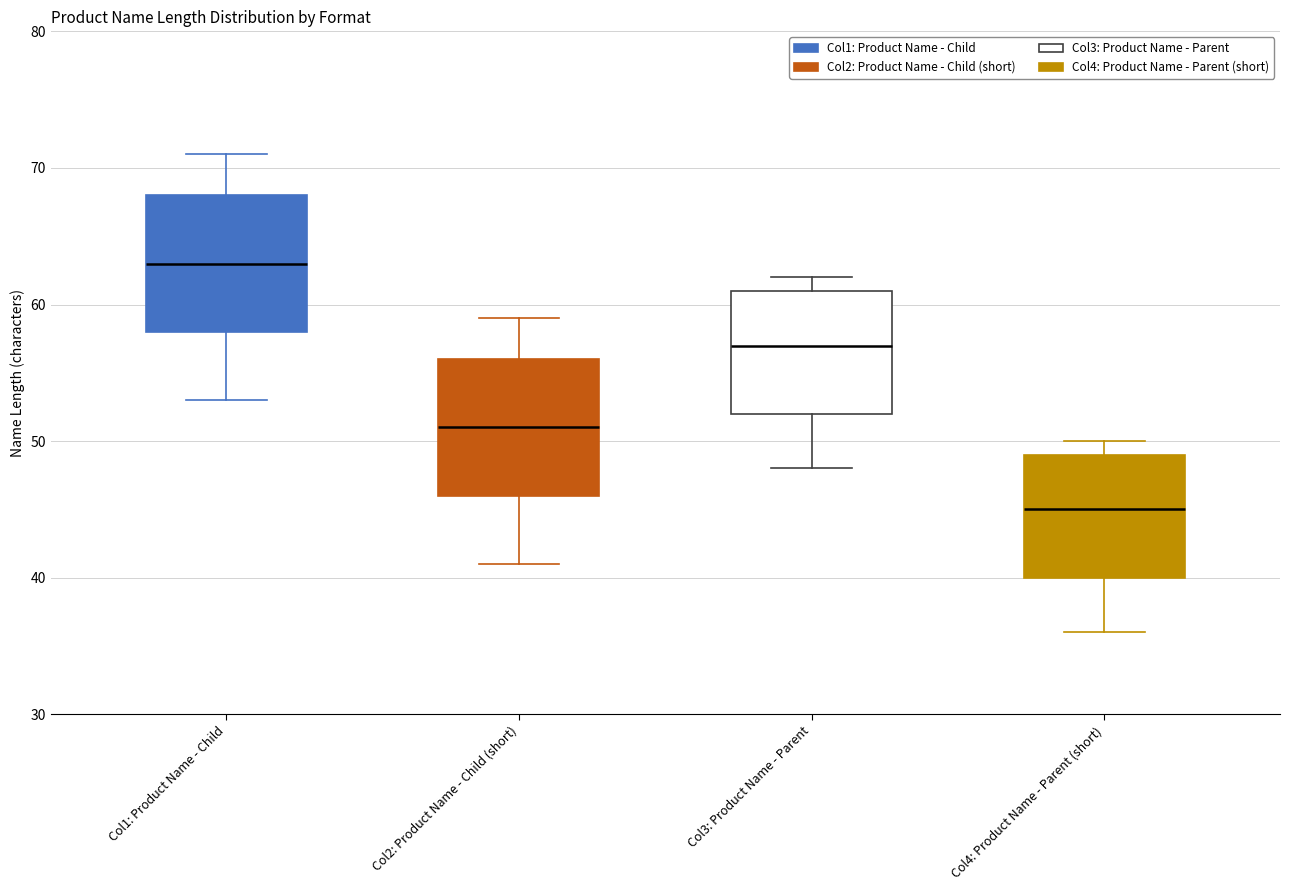

Reading left to right, read every box against the y-axis: the position of its median line, the range the box covers, and the ends of its whiskers. The values are not printed on the chart, so give them approximately, as read against the axis.

Col1: Product Name - Child: median 63, box 58 to 68, whiskers 53 to 71
Col2: Product Name - Child (short): median 51, box 46 to 56, whiskers 41 to 59
Col3: Product Name - Parent: median 57, box 52 to 61, whiskers 48 to 62
Col4: Product Name - Parent (short): median 45, box 40 to 49, whiskers 36 to 50